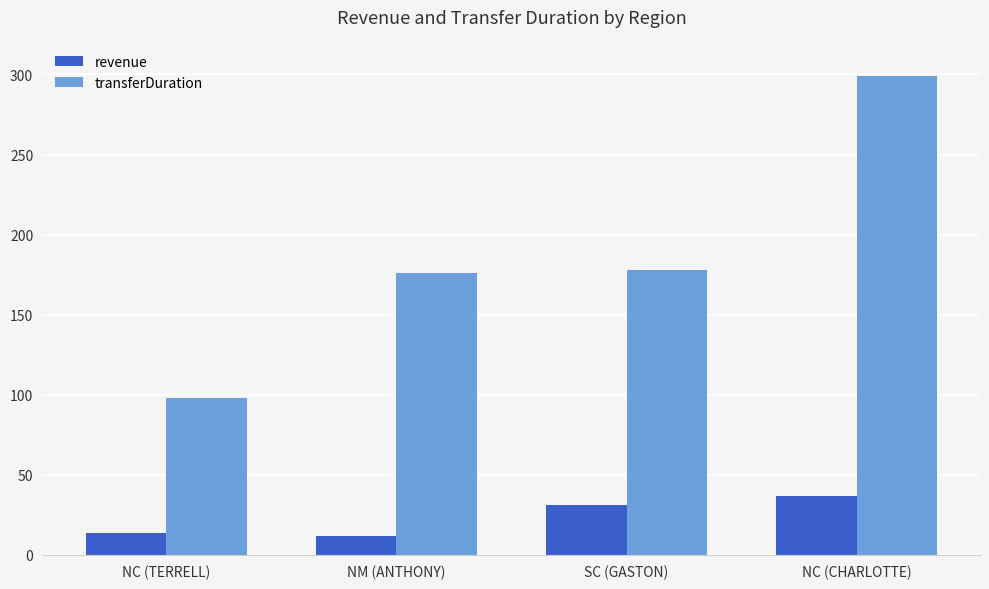

At how many categories does at least one series exceed 198?

1